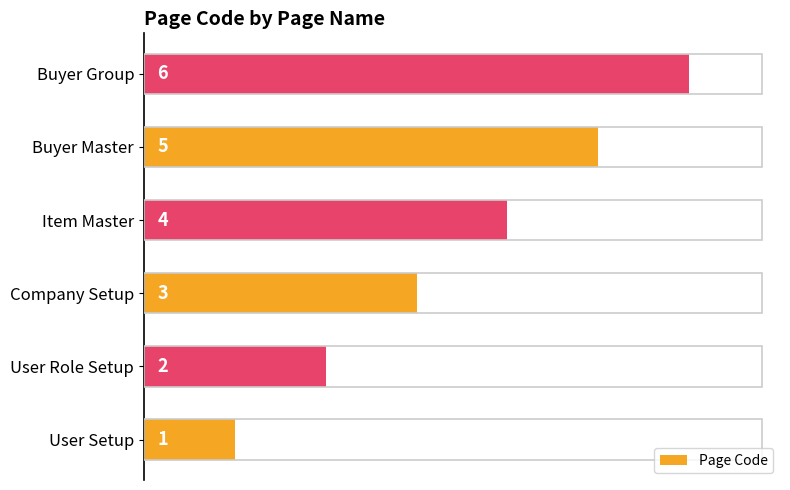

What is the maximum value shown in the chart?

6